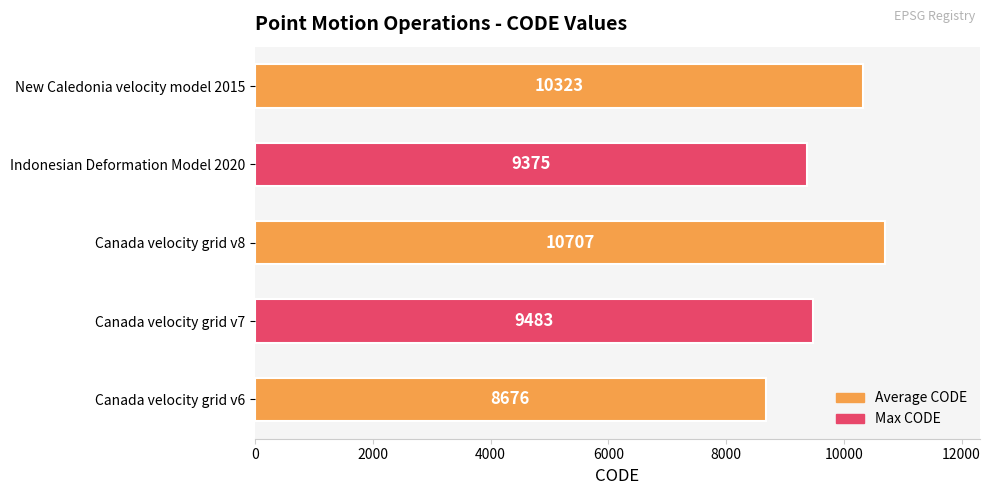

True or false: the data shows 15909 at Canada velocity grid v8.

False